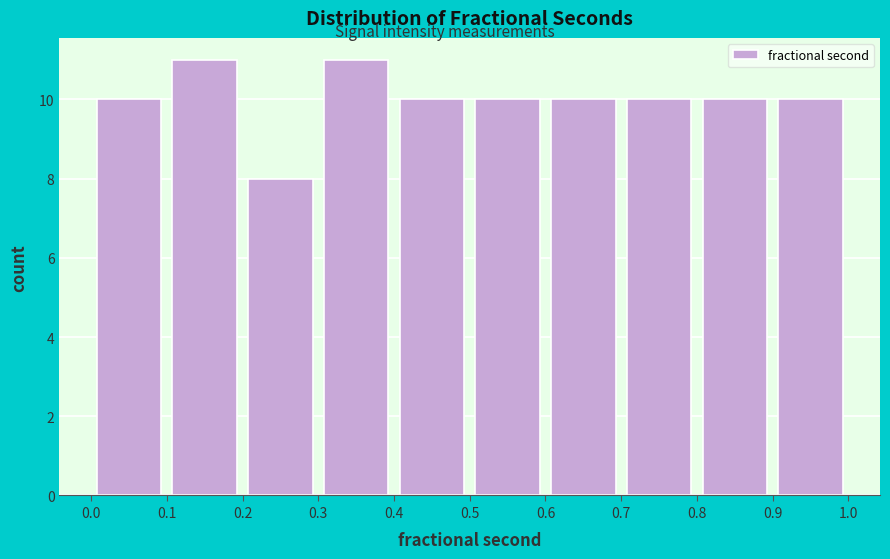

Reading left to right, list every bar in this chart as the range it spans on the x-axis followed by its height. The values are not printed on the chart, so give them approximately, as read against the axis.

0.0 to 0.1: 10
0.1 to 0.2: 11
0.2 to 0.3: 8
0.3 to 0.4: 11
0.4 to 0.5: 10
0.5 to 0.6: 10
0.6 to 0.7: 10
0.7 to 0.8: 10
0.8 to 0.9: 10
0.9 to 1.0: 10